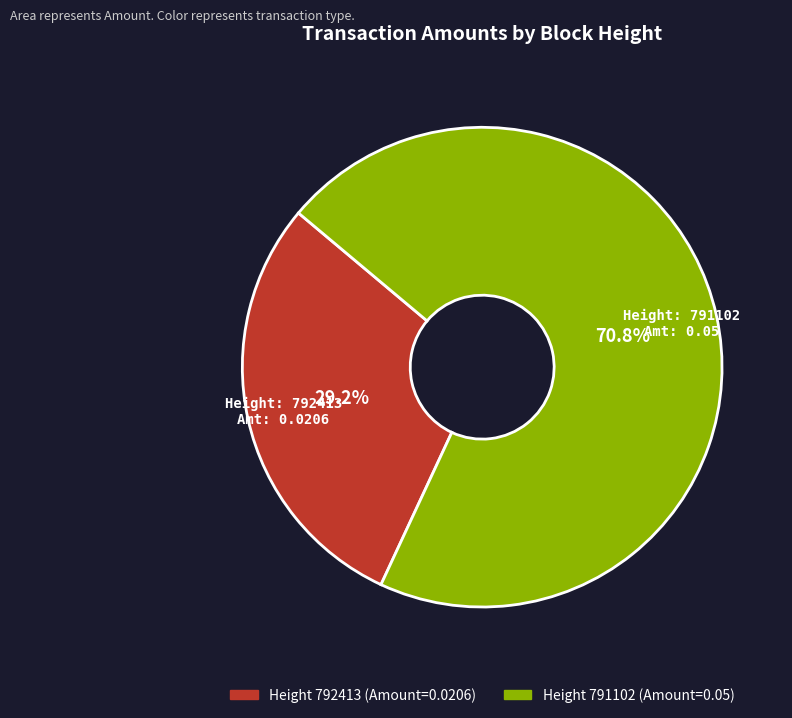

Which slice is the largest?

791102